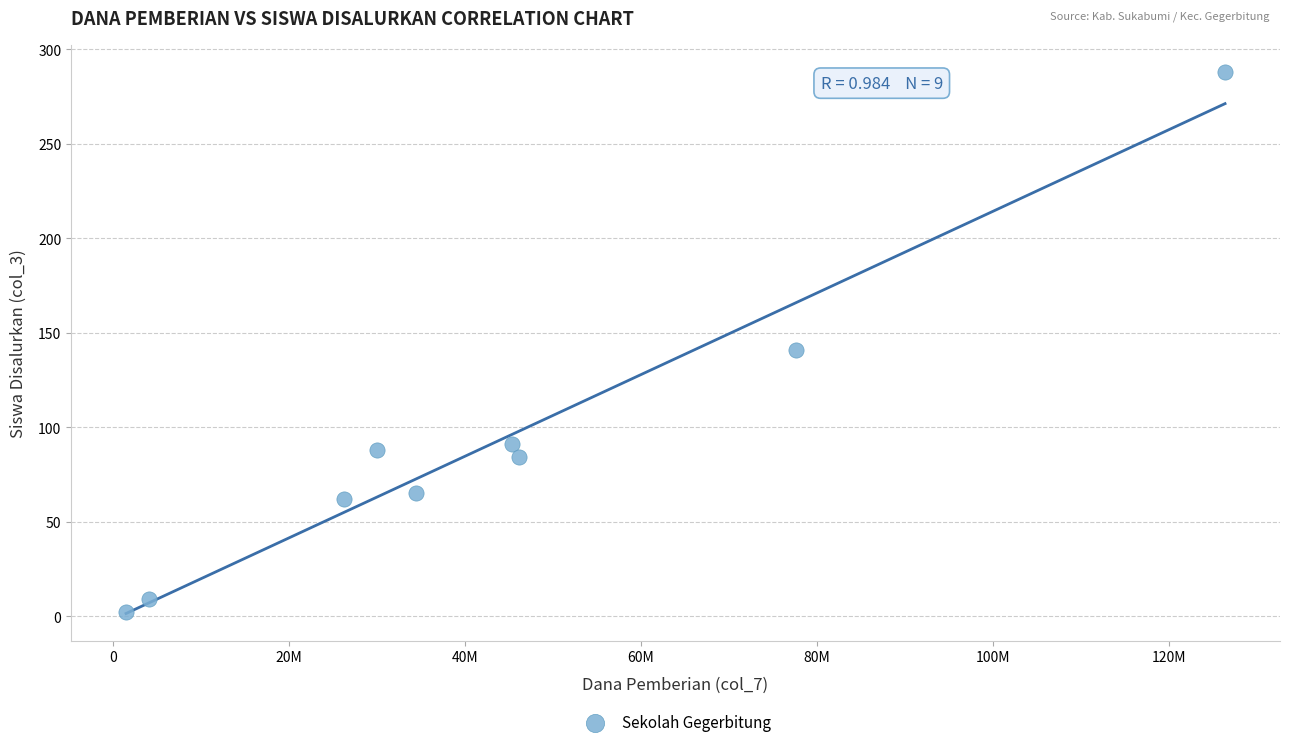

What Y value in the scatter plot is closest to 145?

141